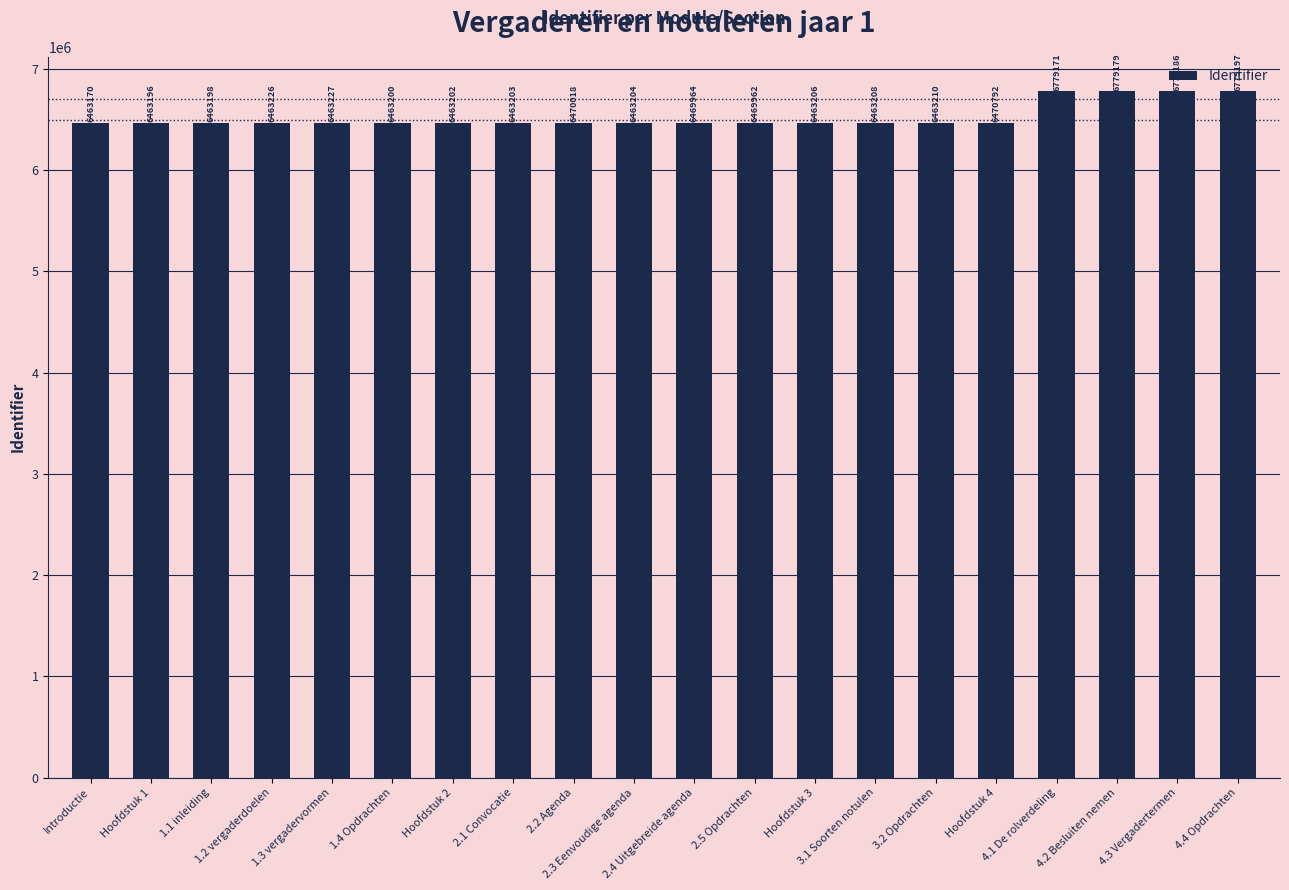

What is the difference between the second highest and minimum values?

316016